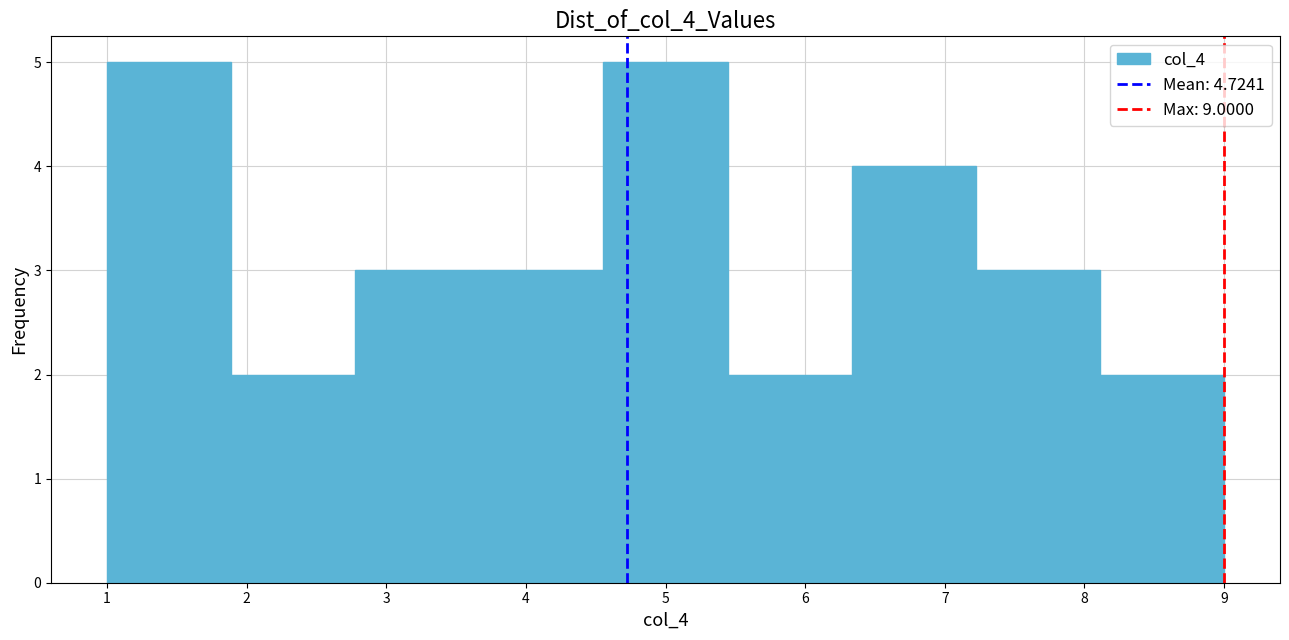

How tall is the bar that spans 7.2 to 8.1 on the x-axis? Neither the bar edges nor the heights are printed on the chart, so give them approximately, as read against the axes.

3